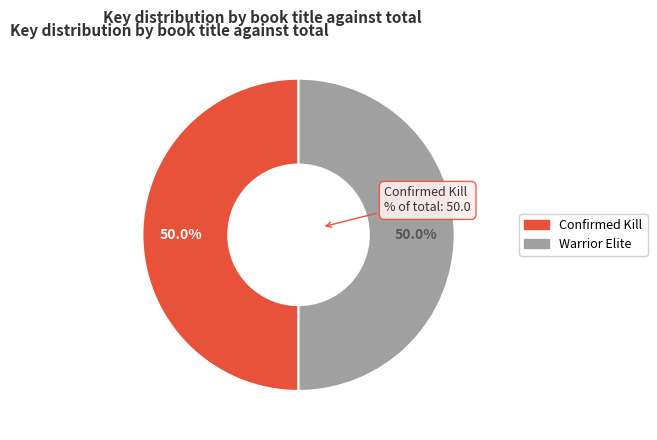

What is the ratio of the value at Confirmed Kill to the value at Warrior Elite?

1.0